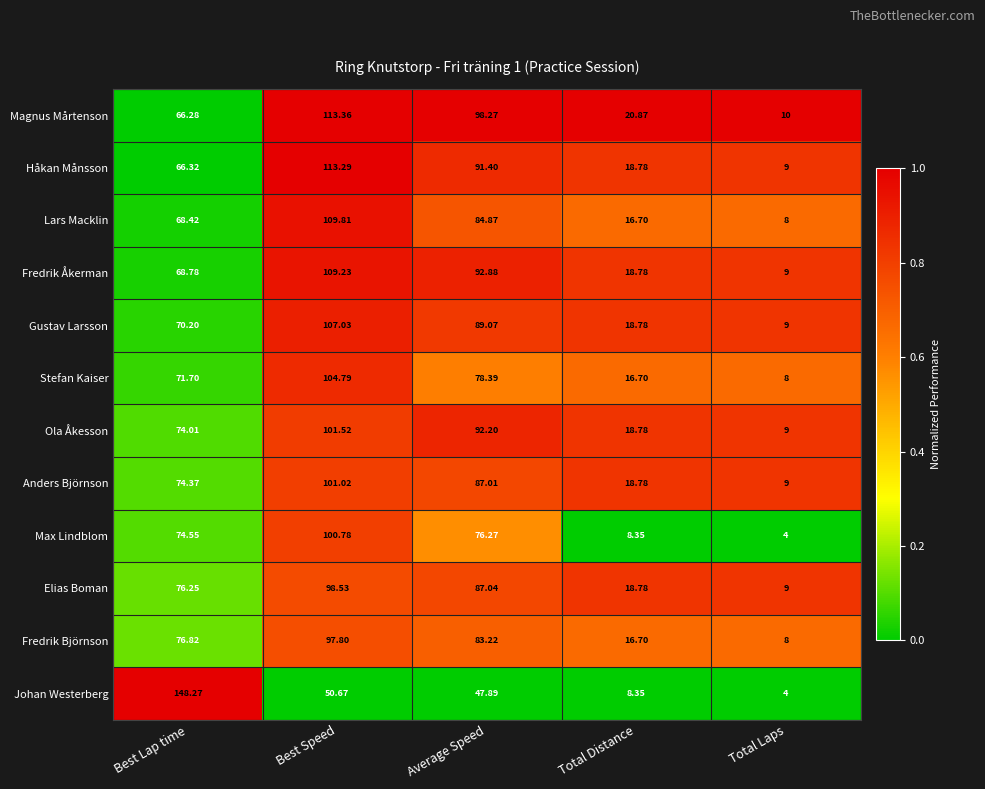

Which series has the largest total across all categories?

Magnus Mårtenson